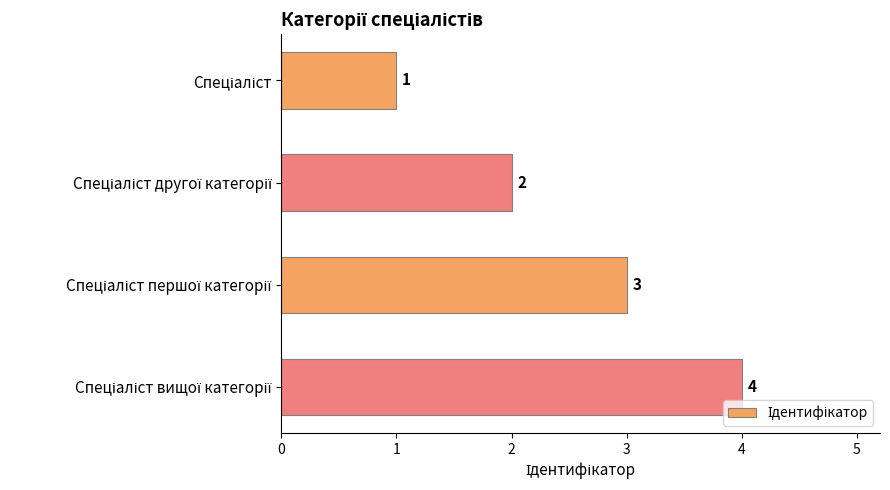

Count the values in the range 2 to 4.

3